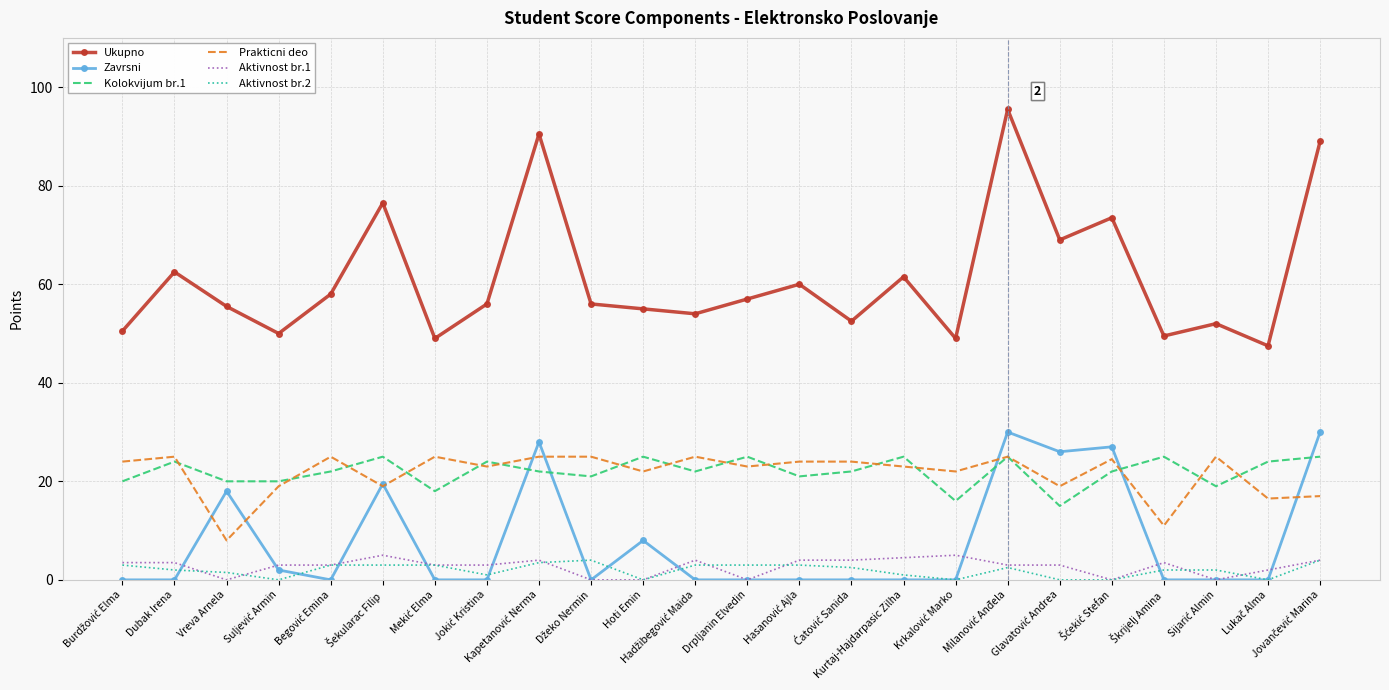

What are all the series names shown in the legend?

Ukupno, Zavrsni, Kolokvijum br.1, Prakticni deo, Aktivnost br.1, Aktivnost br.2